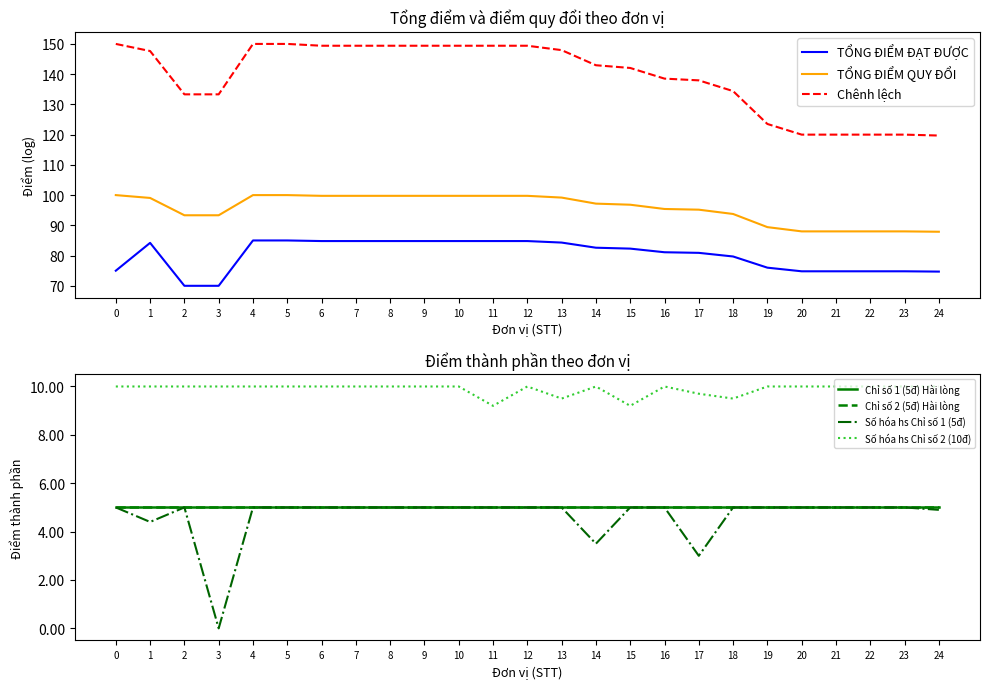

Which series has the largest range (max minus min)?

TỔNG ĐIỂM ĐẠT ĐƯỢC